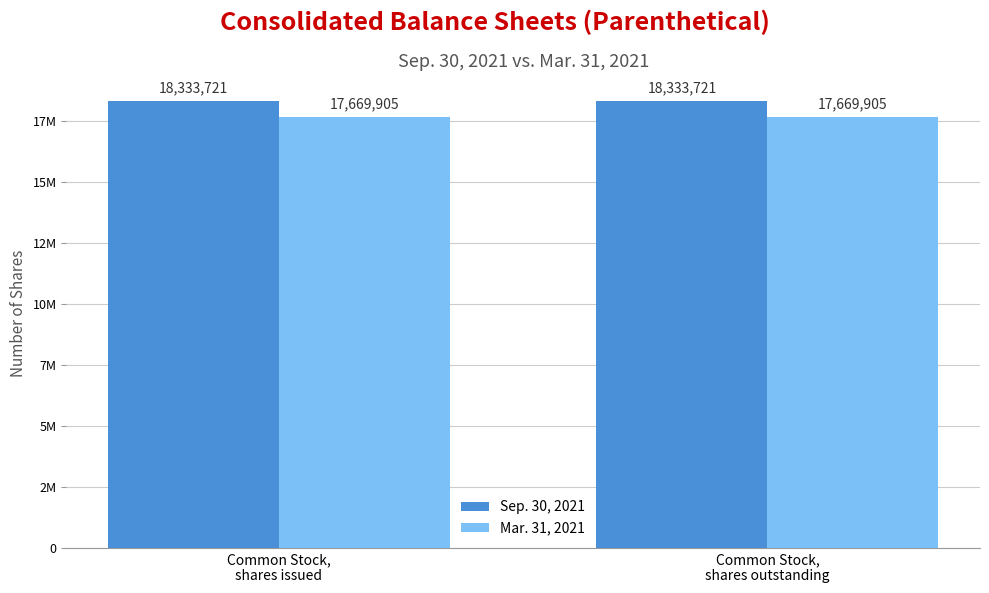

What is the minimum value for Sep. 30, 2021?

18333721